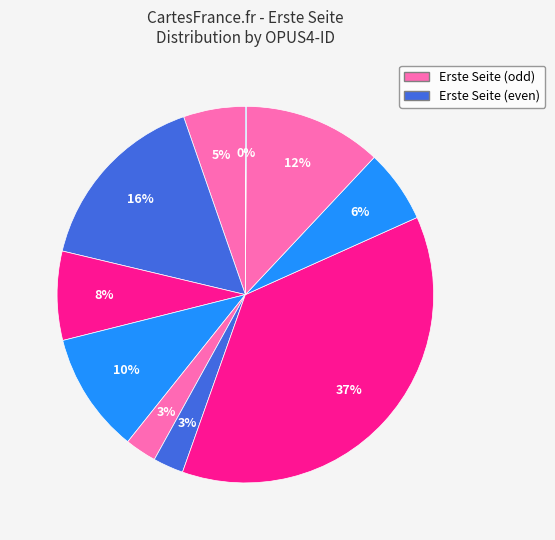

Which category has the smallest portion of the pie?

OPUS4-1800